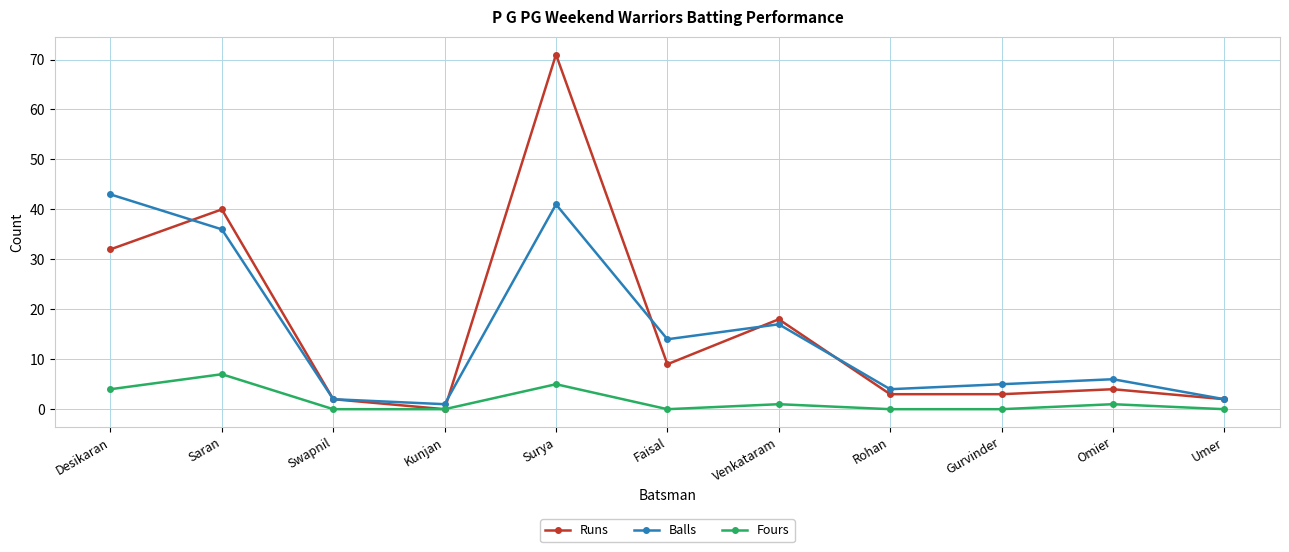

In Balls, how many points are higher than both neighbors (excluding endpoints)?

3